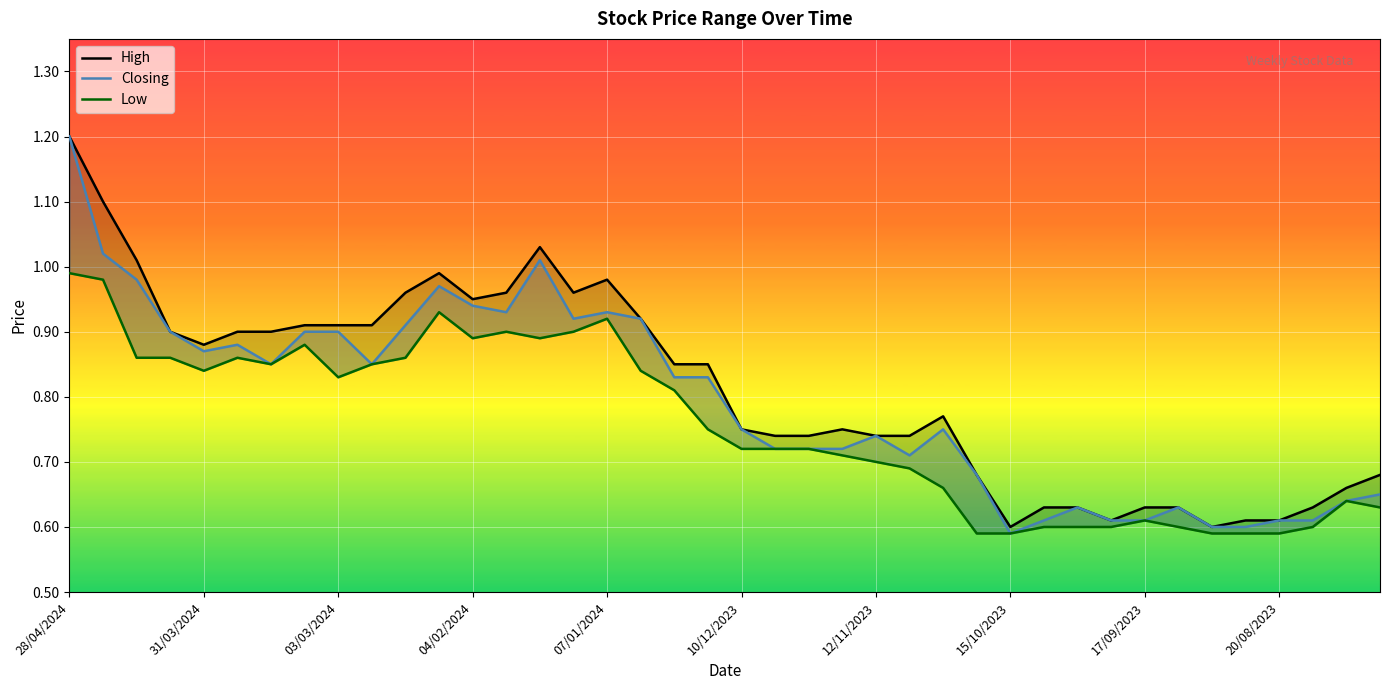

The High series shows 0.3 at 12/11/2023. True or false?

False